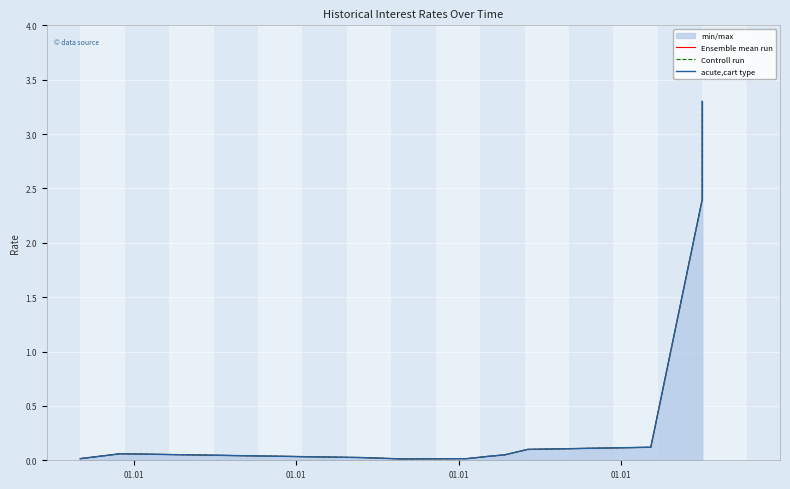

Is the value of Controll run at 01.01 greater than the value of acute,cart type at 01.01?

No